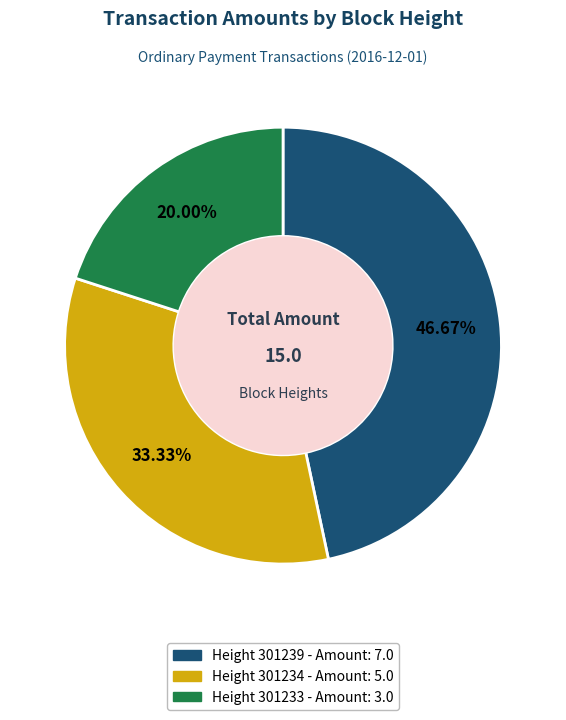

Is there a majority slice in this chart?

No